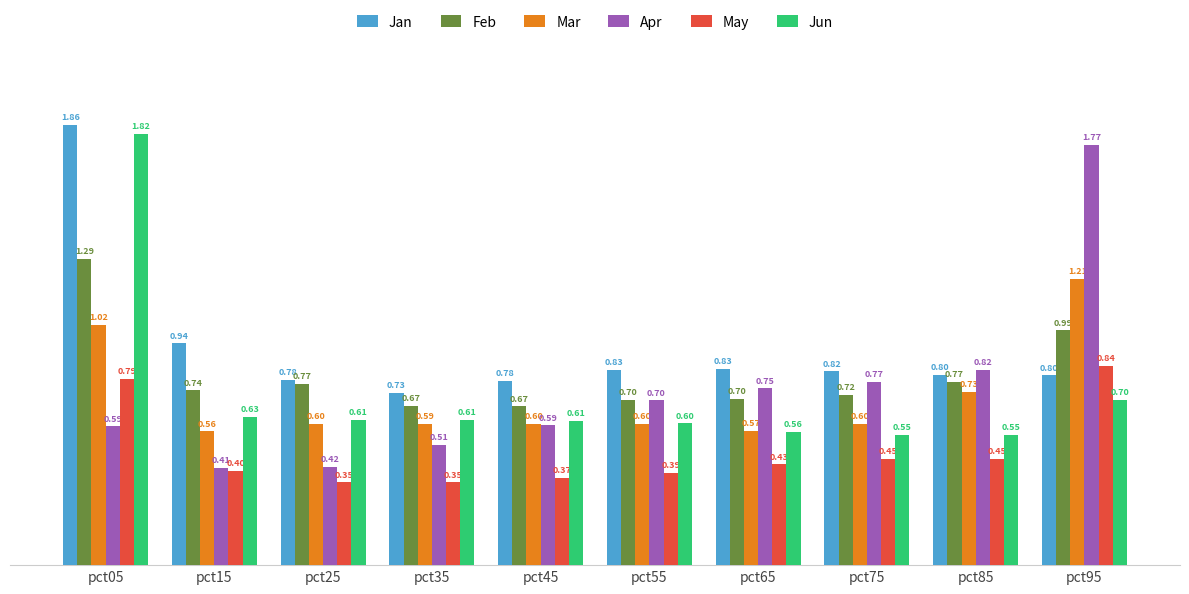

How many bars are there in total?

60